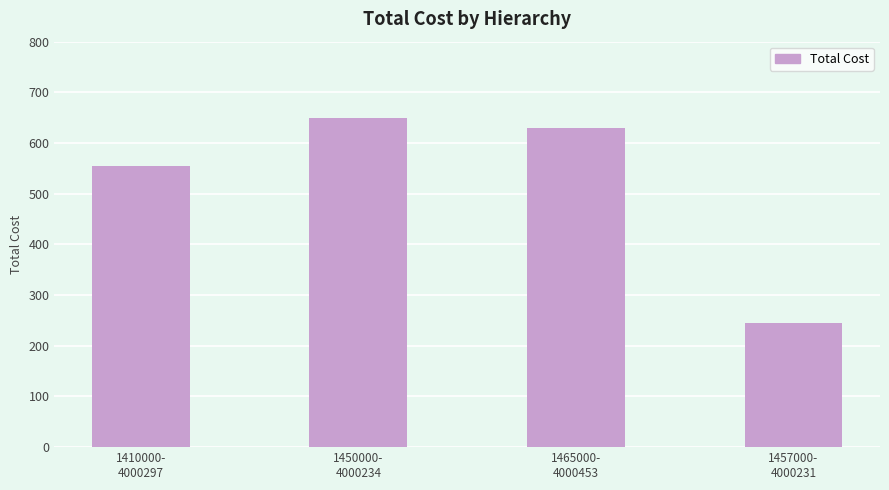

What is the minimum value shown in the chart?

245